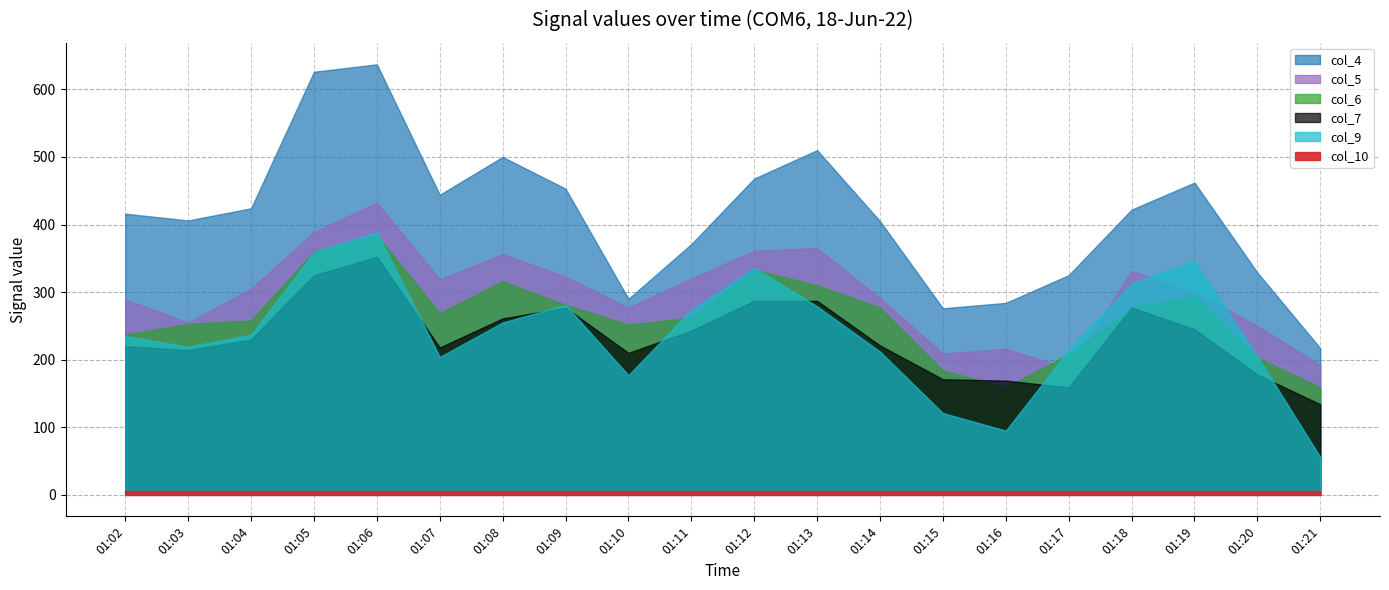

True or false: col_10 and col_6 intersect in this chart.

False